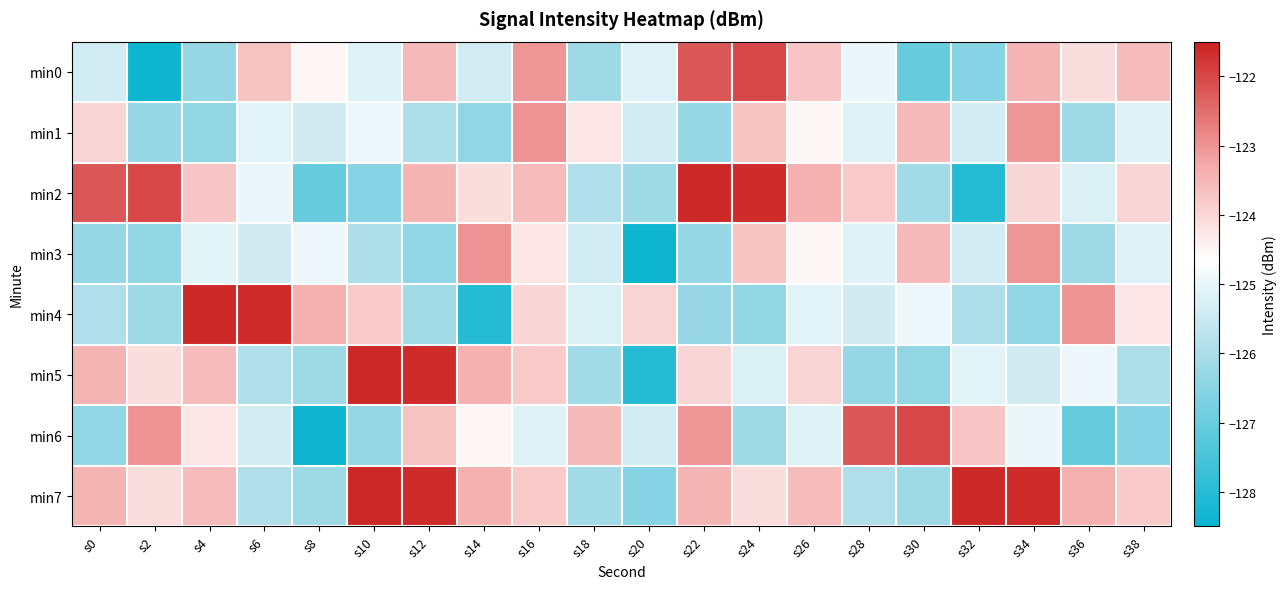

Reading left to right, extract all data points from this chart.

min0: s0=-125.4	s2=-128.4	s4=-126.3	s6=-123.7	s8=-124.5	s10=-125.1	s12=-123.5	s14=-125.4	s16=-123.0	s18=-126.2	s20=-125.2	s22=-122.2	s24=-122.0	s26=-123.7	s28=-125.0	s30=-127.0	s32=-126.6	s34=-123.5	s36=-124.1	s38=-123.6
min1: s0=-124.0	s2=-126.3	s4=-126.4	s6=-125.1	s8=-125.4	s10=-124.9	s12=-126.0	s14=-126.4	s16=-123.0	s18=-124.3	s20=-125.4	s22=-126.3	s24=-123.7	s26=-124.5	s28=-125.1	s30=-123.5	s32=-125.4	s34=-123.0	s36=-126.2	s38=-125.2
min2: s0=-122.2	s2=-122.0	s4=-123.7	s6=-125.0	s8=-127.0	s10=-126.6	s12=-123.5	s14=-124.1	s16=-123.6	s18=-125.9	s20=-126.2	s22=-121.6	s24=-121.6	s26=-123.4	s28=-123.8	s30=-126.1	s32=-128.0	s34=-124.0	s36=-125.2	s38=-124.0
min3: s0=-126.3	s2=-126.4	s4=-125.1	s6=-125.4	s8=-124.9	s10=-126.0	s12=-126.4	s14=-123.0	s16=-124.3	s18=-125.4	s20=-128.4	s22=-126.3	s24=-123.7	s26=-124.5	s28=-125.1	s30=-123.5	s32=-125.4	s34=-123.0	s36=-126.2	s38=-125.2
min4: s0=-125.9	s2=-126.2	s4=-121.6	s6=-121.6	s8=-123.4	s10=-123.8	s12=-126.1	s14=-128.0	s16=-124.0	s18=-125.2	s20=-124.0	s22=-126.3	s24=-126.4	s26=-125.1	s28=-125.4	s30=-124.9	s32=-126.0	s34=-126.4	s36=-123.0	s38=-124.3
min5: s0=-123.5	s2=-124.1	s4=-123.6	s6=-125.9	s8=-126.2	s10=-121.6	s12=-121.6	s14=-123.4	s16=-123.8	s18=-126.1	s20=-128.0	s22=-124.0	s24=-125.2	s26=-124.0	s28=-126.3	s30=-126.4	s32=-125.1	s34=-125.4	s36=-124.9	s38=-126.0
min6: s0=-126.4	s2=-123.0	s4=-124.3	s6=-125.4	s8=-128.4	s10=-126.3	s12=-123.7	s14=-124.5	s16=-125.1	s18=-123.5	s20=-125.4	s22=-123.0	s24=-126.2	s26=-125.2	s28=-122.2	s30=-122.0	s32=-123.7	s34=-125.0	s36=-127.0	s38=-126.6
min7: s0=-123.5	s2=-124.1	s4=-123.6	s6=-125.9	s8=-126.2	s10=-121.6	s12=-121.6	s14=-123.4	s16=-123.8	s18=-126.1	s20=-126.6	s22=-123.5	s24=-124.1	s26=-123.6	s28=-125.9	s30=-126.2	s32=-121.6	s34=-121.6	s36=-123.4	s38=-123.8